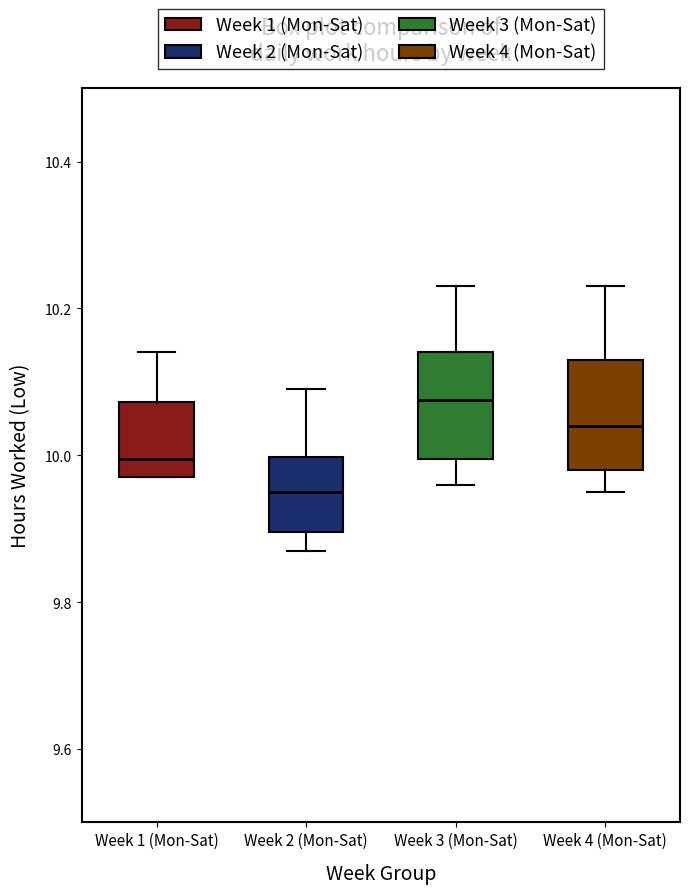

Which box's median line is the lowest?

Week 2 (Mon-Sat)